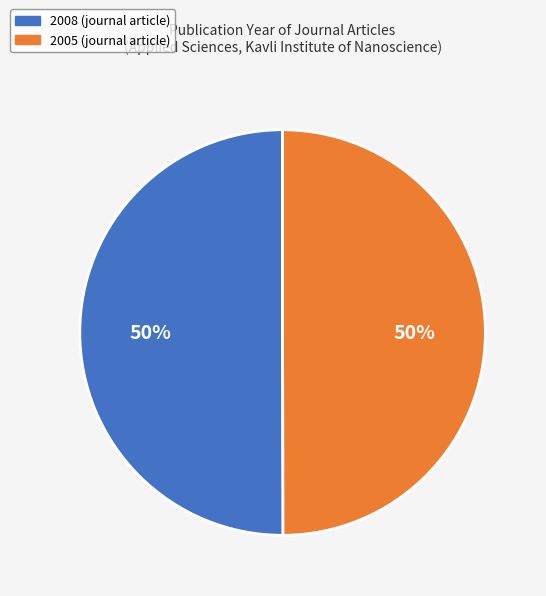

Is it true that 2008 (journal article) is 50% of the pie?

True